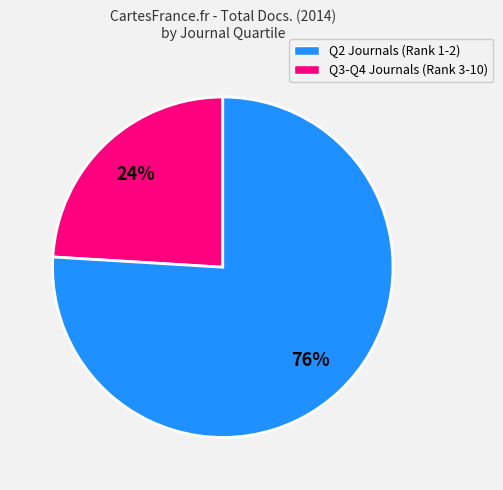

Does any single category account for the majority?

Yes